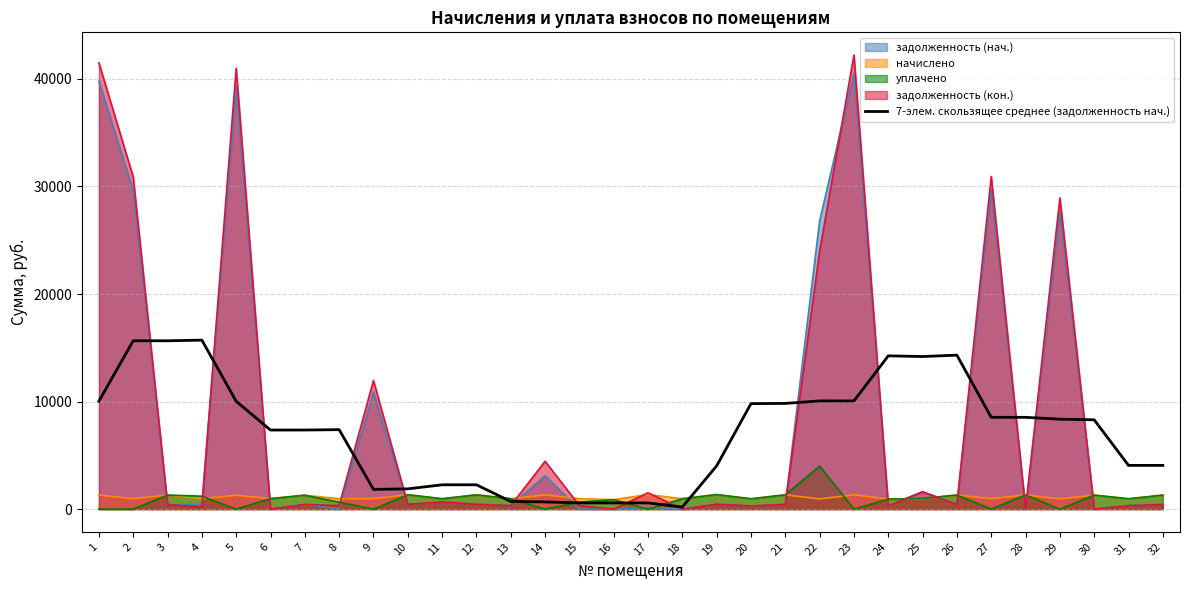

The value at 11 is 1471.1. True or false?

False